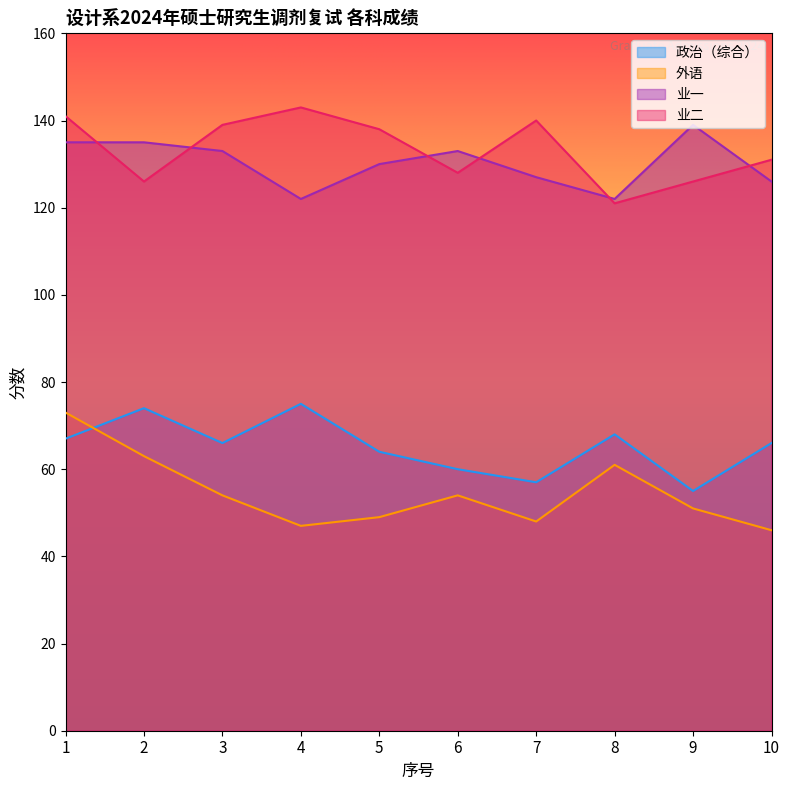

At which label does 外语 first exceed 54?

1